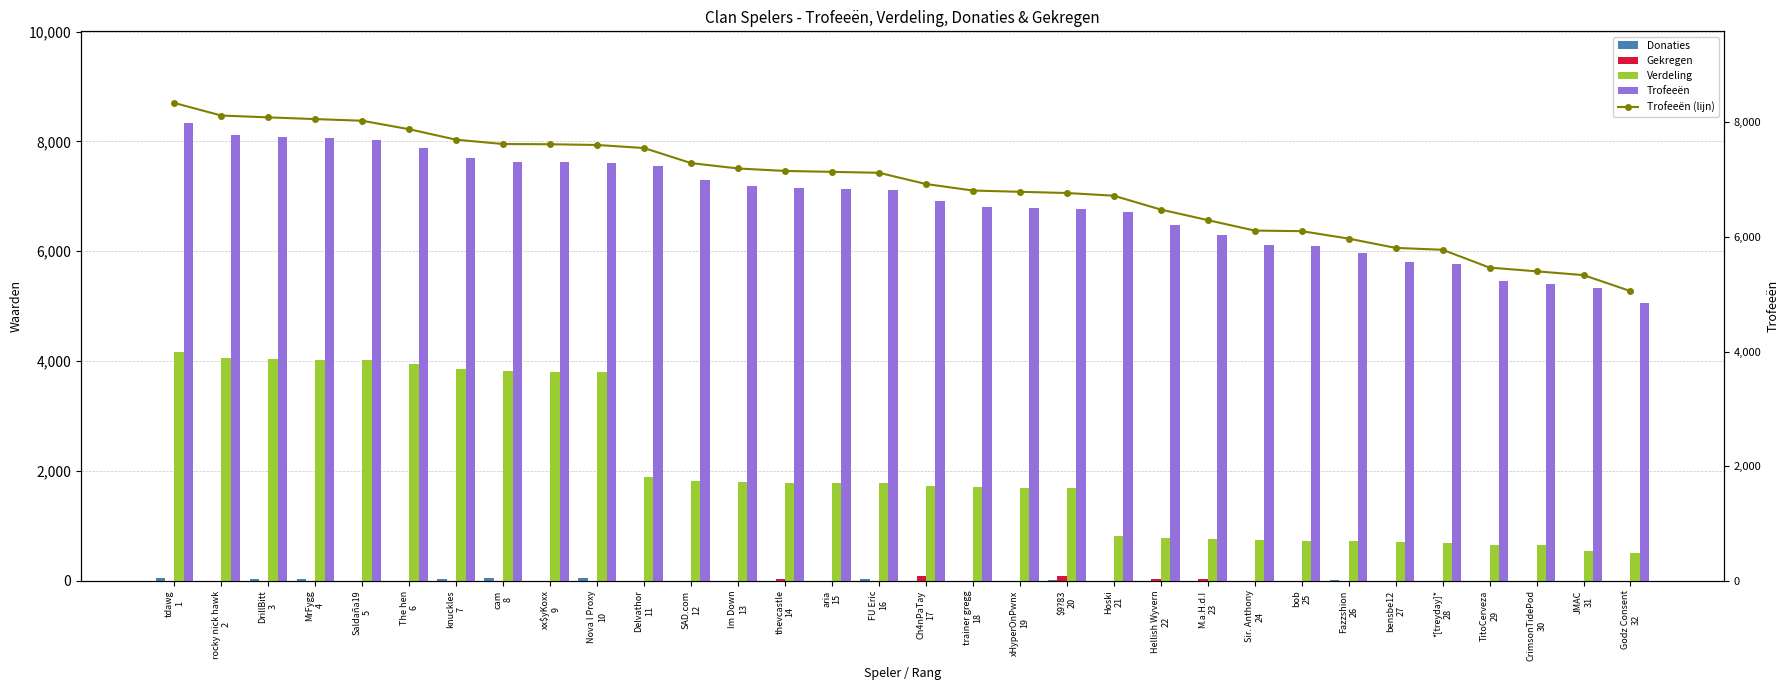

At Ch4nPaTay
17, list the series in order from largest to smallest.

Trofeeën, Trofeeën (lijn), Verdeling, Gekregen, Donaties